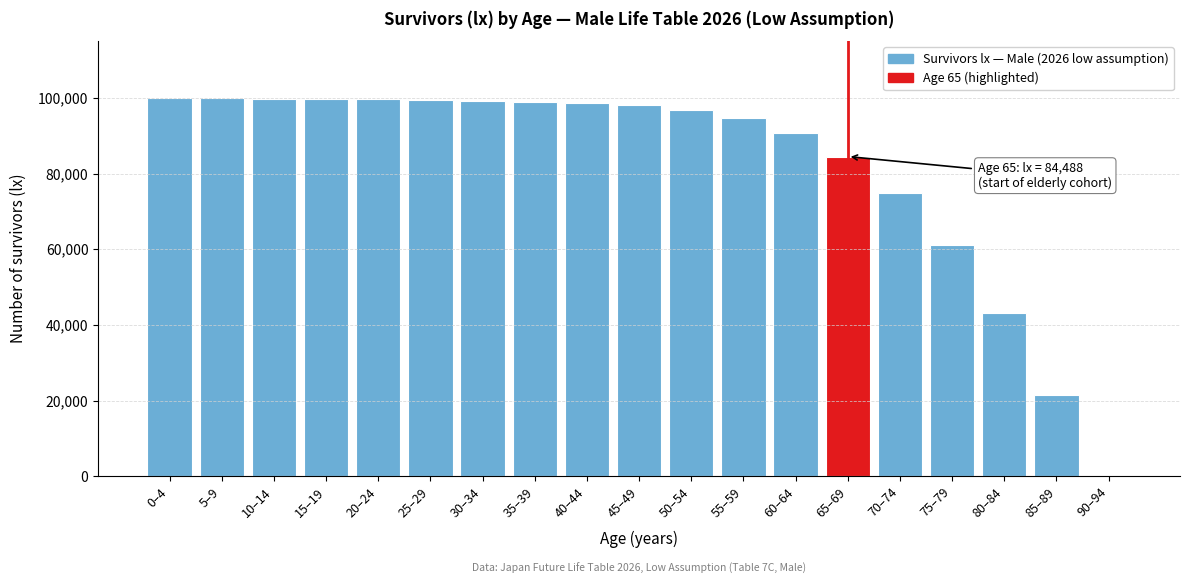

Where is the data nearest to the value 50000?

80–84